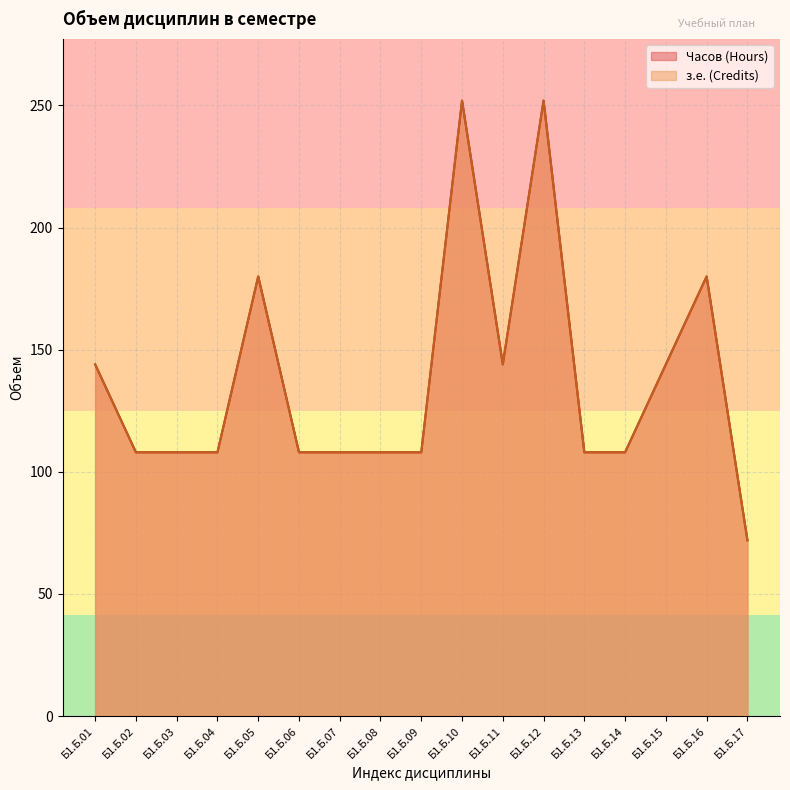

What is the value of the з.е. (Credits) point at the 11th from the left?

144